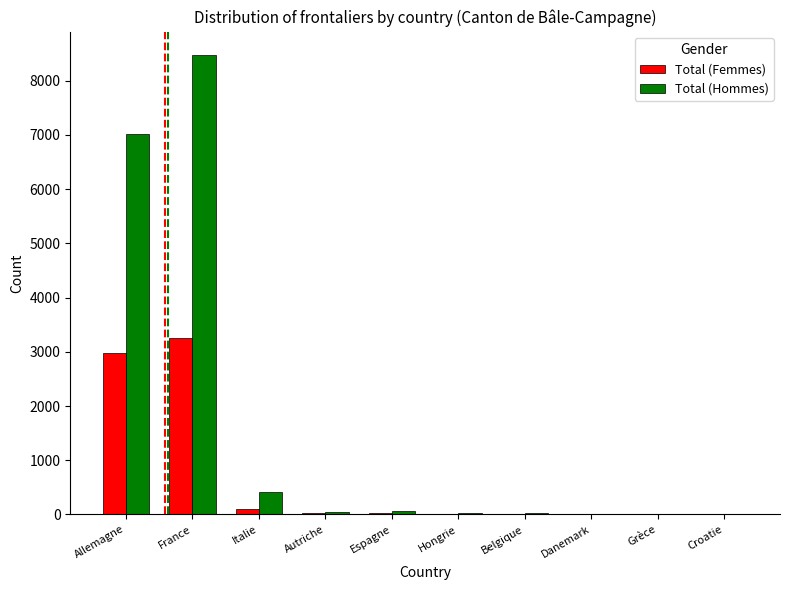

At which category is the sum across all series the highest?

France